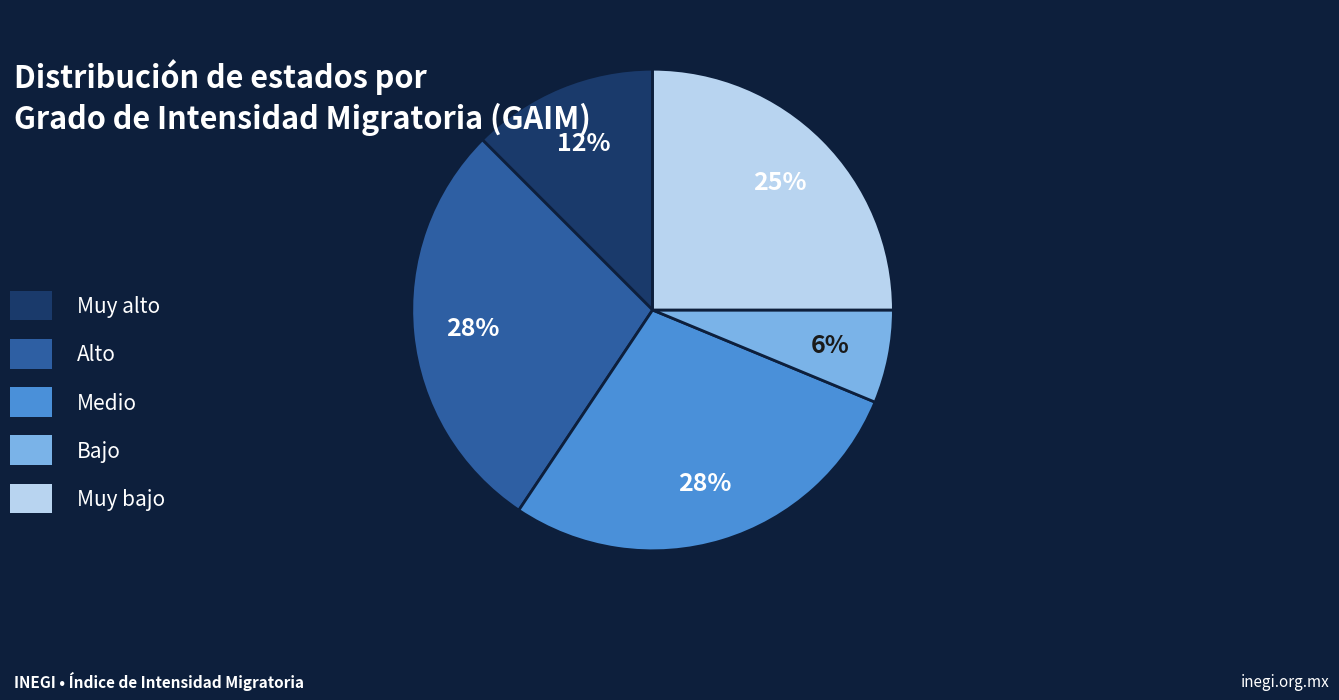

To the nearest percent, what is the average slice percentage?

20%